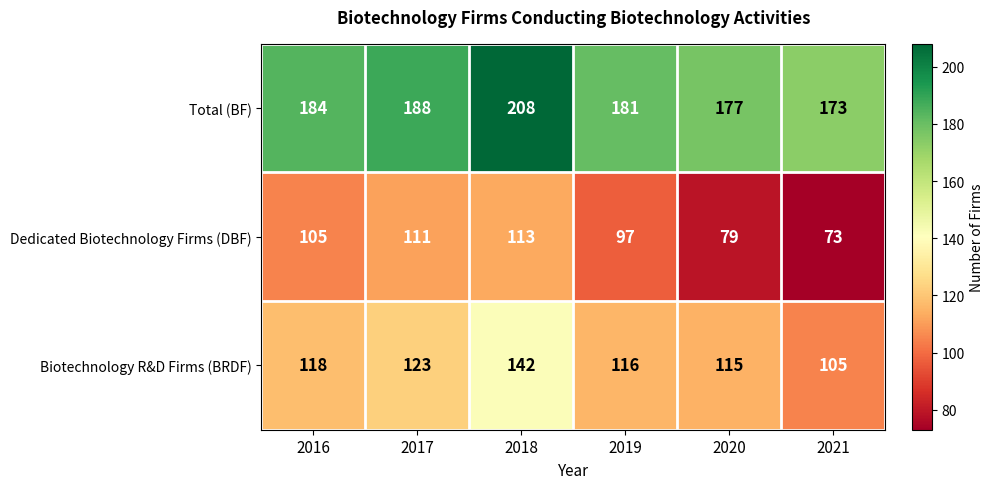

What is the minimum value shown in the chart?

73